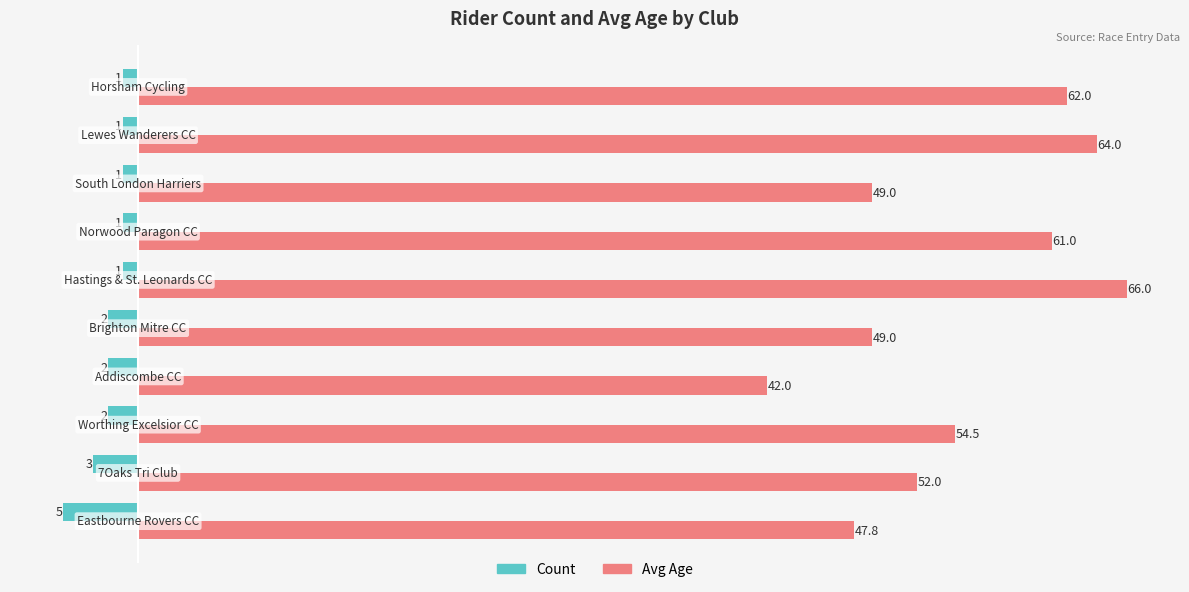

What are all the series names shown in the legend?

Count, Avg Age